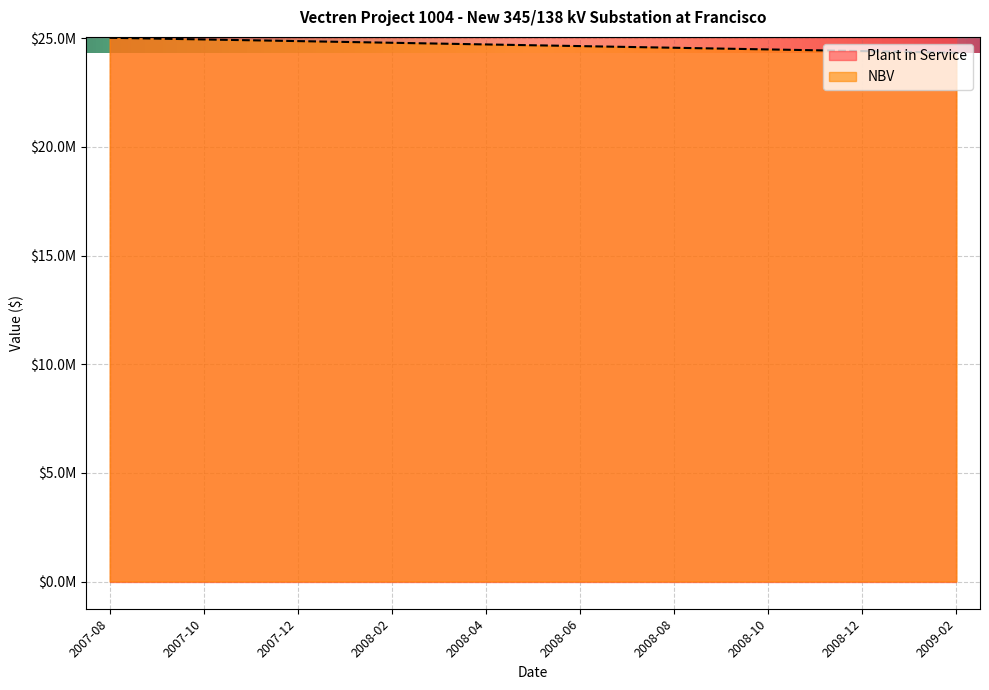

Reading left to right, transcribe all the data shown in this chart.

2007-08=25023201.1	2007-09=24984906.2	2007-10=24946611.2	2007-11=24908316.3	2007-12=24870021.4	2008-01=24831726.5	2008-02=24793431.5	2008-03=24755136.6	2008-04=24716841.7	2008-05=24678546.8	2008-06=24640251.9	2008-07=24601956.9	2008-08=24563662.0	2008-09=24525367.1	2008-10=24487072.2	2008-11=24448777.3	2008-12=24410482.3	2009-01=24372187.4	2009-02=24333892.5